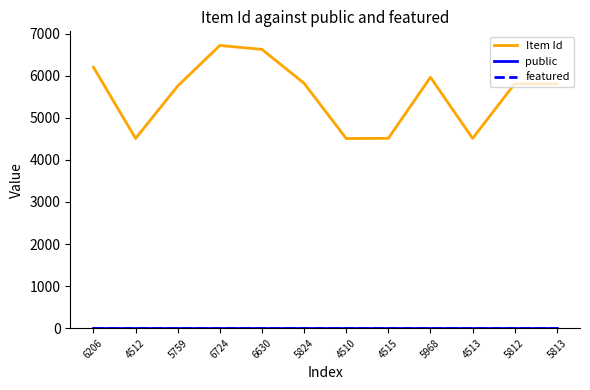

Which series has the largest total across all categories?

Item Id